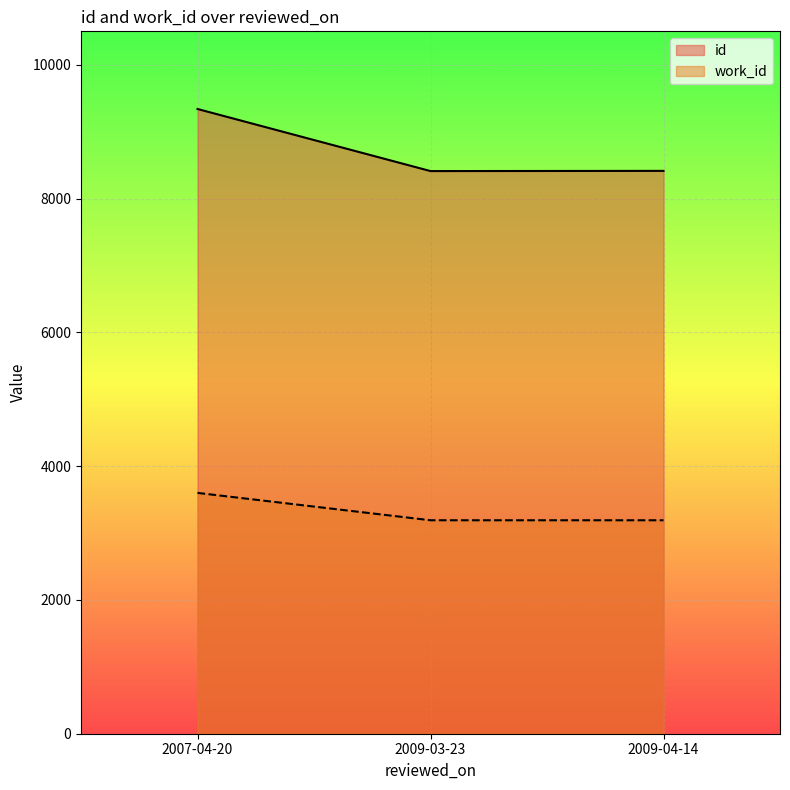

Which series has the largest range (max minus min)?

id